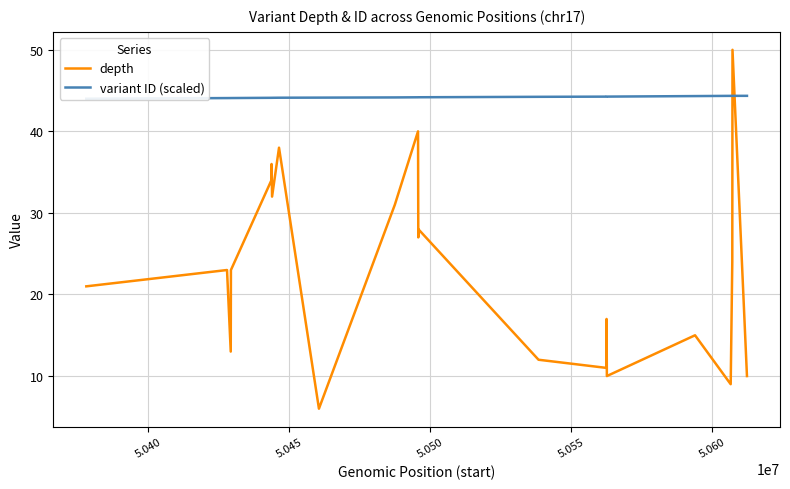

What is the maximum value for depth?

50